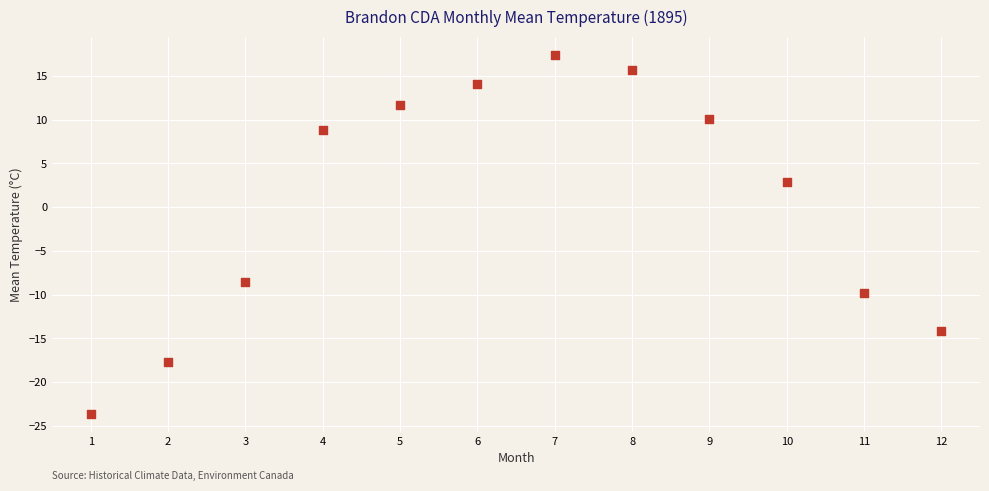

What is the average Y value?

0.6